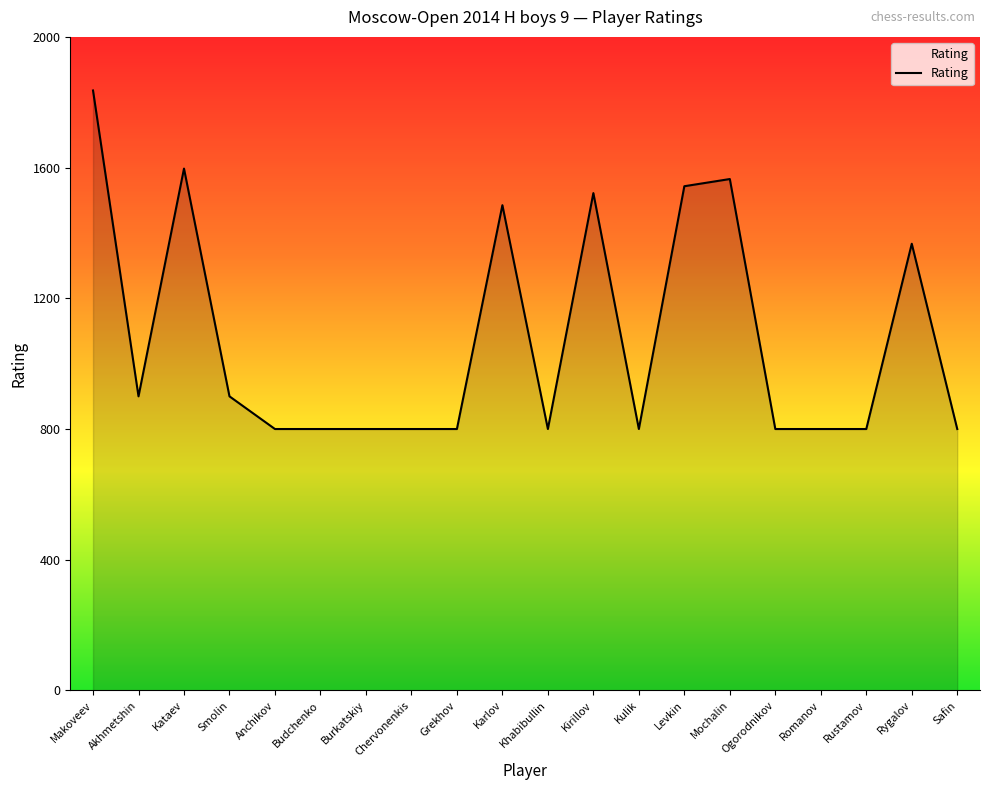

Reading right to left, extract all data points from this chart.

800	1367	800	800	800	1565	1543	800	1522	800	1485	800	800	800	800	800	900	1597	900	1836